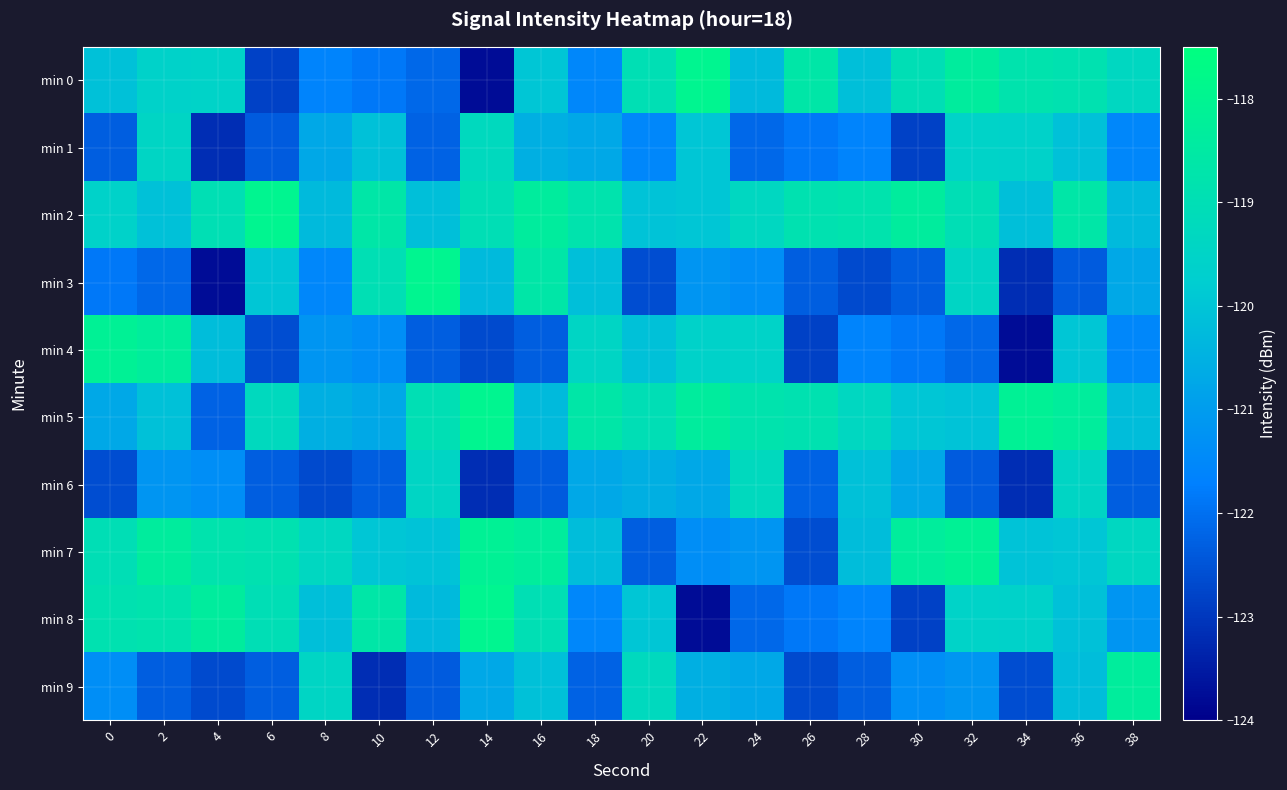

Reading left to right, transcribe all the data shown in this chart.

min 0: 0=-120.1	2=-119.6	4=-119.6	6=-122.8	8=-121.6	10=-121.8	12=-122.1	14=-123.8	16=-120.0	18=-121.5	20=-119.0	22=-118.0	24=-120.2	26=-118.6	28=-120.1	30=-119.0	32=-118.4	34=-118.8	36=-118.9	38=-119.3
min 1: 0=-122.3	2=-119.4	4=-123.2	6=-122.4	8=-120.7	10=-120.1	12=-122.2	14=-119.3	16=-120.5	18=-120.7	20=-121.5	22=-120.0	24=-122.1	26=-121.8	28=-121.6	30=-122.8	32=-119.6	34=-119.6	36=-120.1	38=-121.5
min 2: 0=-119.6	2=-120.1	4=-119.0	6=-118.0	8=-120.2	10=-118.6	12=-120.1	14=-119.0	16=-118.4	18=-118.8	20=-120.1	22=-120.0	24=-119.3	26=-118.9	28=-118.8	30=-118.4	32=-119.0	34=-120.1	36=-118.6	38=-120.2
min 3: 0=-121.8	2=-122.1	4=-123.8	6=-120.0	8=-121.5	10=-119.0	12=-118.0	14=-120.2	16=-118.6	18=-120.1	20=-122.6	22=-121.2	24=-121.4	26=-122.3	28=-122.7	30=-122.3	32=-119.4	34=-123.2	36=-122.4	38=-120.7
min 4: 0=-118.1	2=-118.3	4=-120.2	6=-122.6	8=-121.2	10=-121.4	12=-122.3	14=-122.7	16=-122.3	18=-119.4	20=-120.1	22=-119.6	24=-119.6	26=-122.8	28=-121.6	30=-121.8	32=-122.1	34=-123.8	36=-120.0	38=-121.5
min 5: 0=-120.7	2=-120.1	4=-122.2	6=-119.3	8=-120.5	10=-120.7	12=-119.0	14=-118.0	16=-120.2	18=-118.6	20=-119.0	22=-118.4	24=-118.8	26=-118.9	28=-119.3	30=-120.0	32=-120.1	34=-118.1	36=-118.3	38=-120.2
min 6: 0=-122.6	2=-121.2	4=-121.4	6=-122.3	8=-122.7	10=-122.3	12=-119.4	14=-123.2	16=-122.4	18=-120.7	20=-120.5	22=-120.7	24=-119.3	26=-122.2	28=-120.1	30=-120.7	32=-122.4	34=-123.2	36=-119.4	38=-122.3
min 7: 0=-119.0	2=-118.4	4=-118.8	6=-118.9	8=-119.3	10=-120.0	12=-120.1	14=-118.1	16=-118.3	18=-120.2	20=-122.3	22=-121.4	24=-121.2	26=-122.6	28=-120.2	30=-118.3	32=-118.1	34=-120.1	36=-120.0	38=-119.3
min 8: 0=-118.9	2=-118.8	4=-118.4	6=-119.0	8=-120.1	10=-118.6	12=-120.2	14=-118.0	16=-119.0	18=-121.5	20=-120.0	22=-123.8	24=-122.1	26=-121.8	28=-121.6	30=-122.8	32=-119.6	34=-119.6	36=-120.1	38=-121.2
min 9: 0=-121.4	2=-122.3	4=-122.7	6=-122.3	8=-119.4	10=-123.2	12=-122.4	14=-120.7	16=-120.1	18=-122.2	20=-119.3	22=-120.5	24=-120.7	26=-122.7	28=-122.3	30=-121.4	32=-121.2	34=-122.6	36=-120.2	38=-118.3